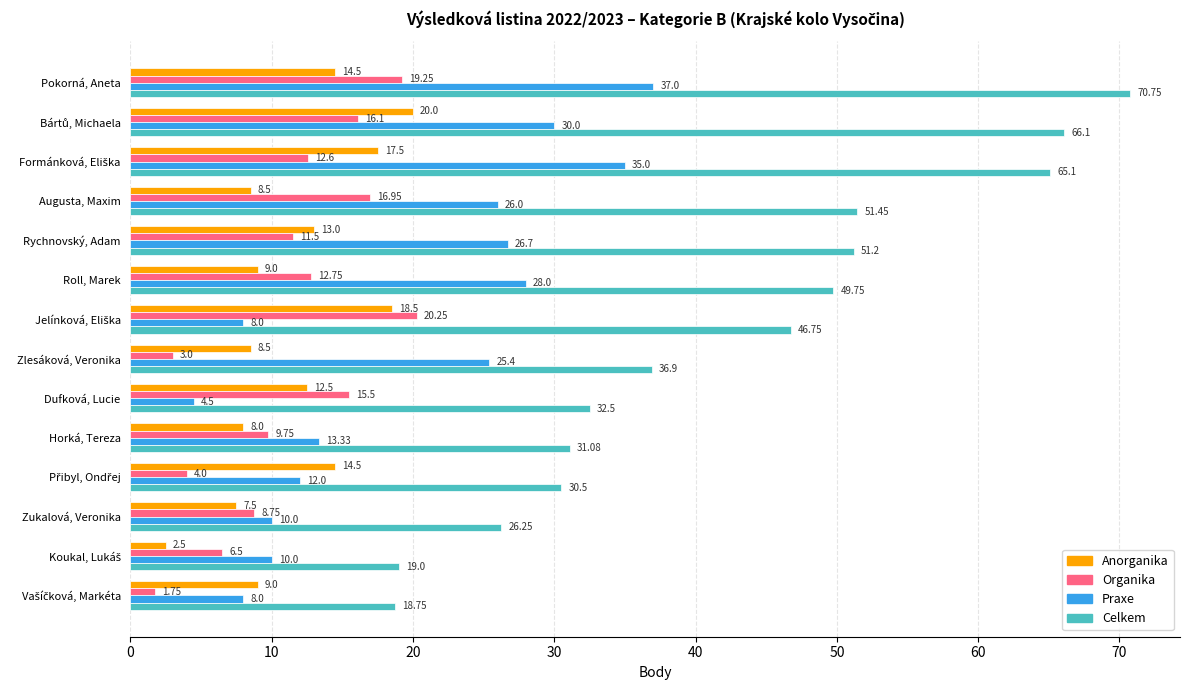

Count the number of categories in the chart.

14